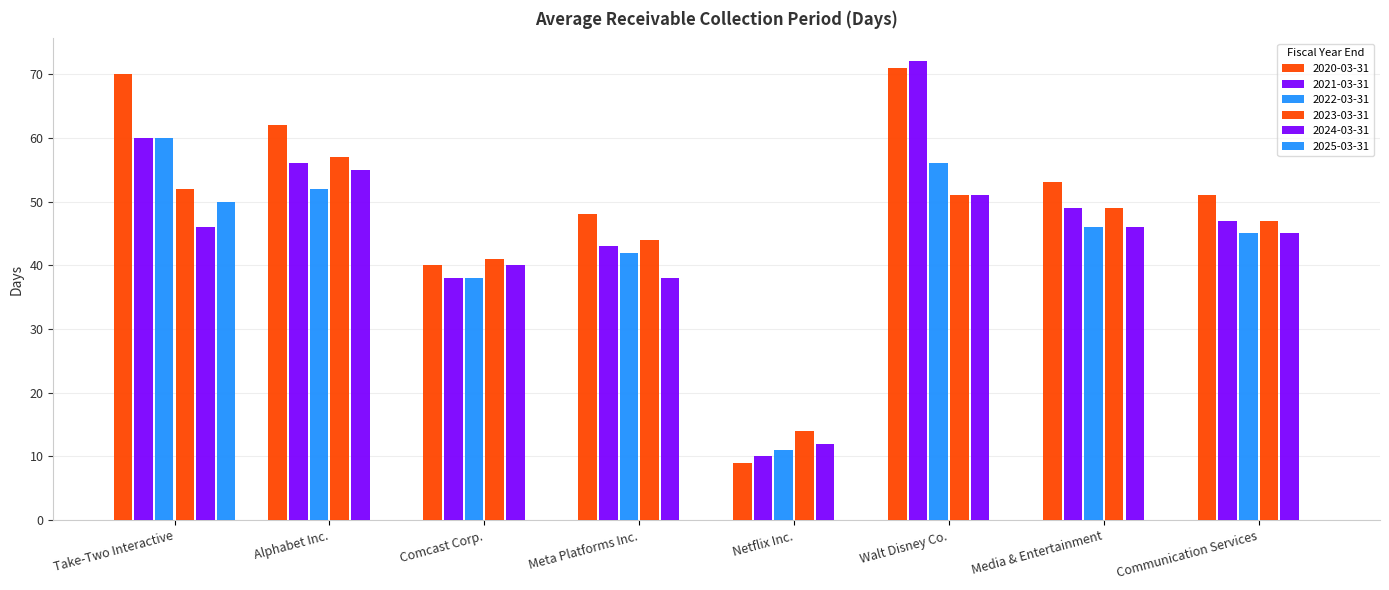

What is the spread (max minus min) of values at Walt Disney Co.?

72